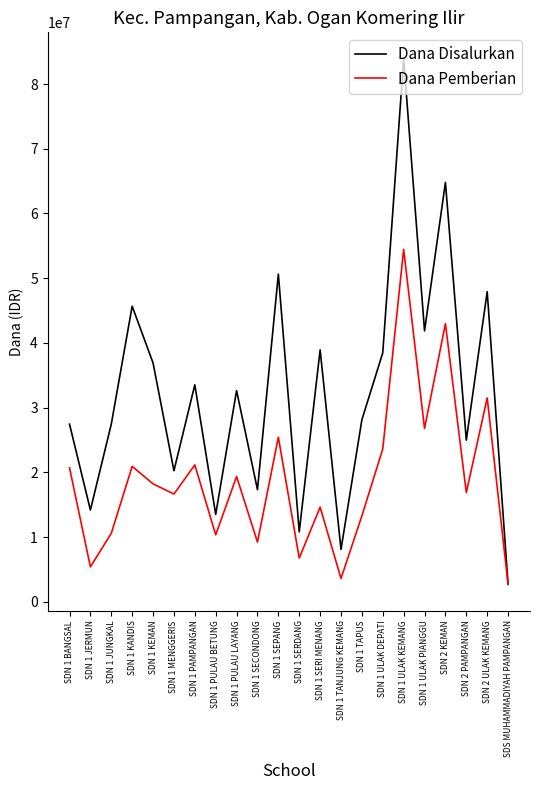

List the series in order of their peak value, lowest first.

Dana Pemberian, Dana Disalurkan